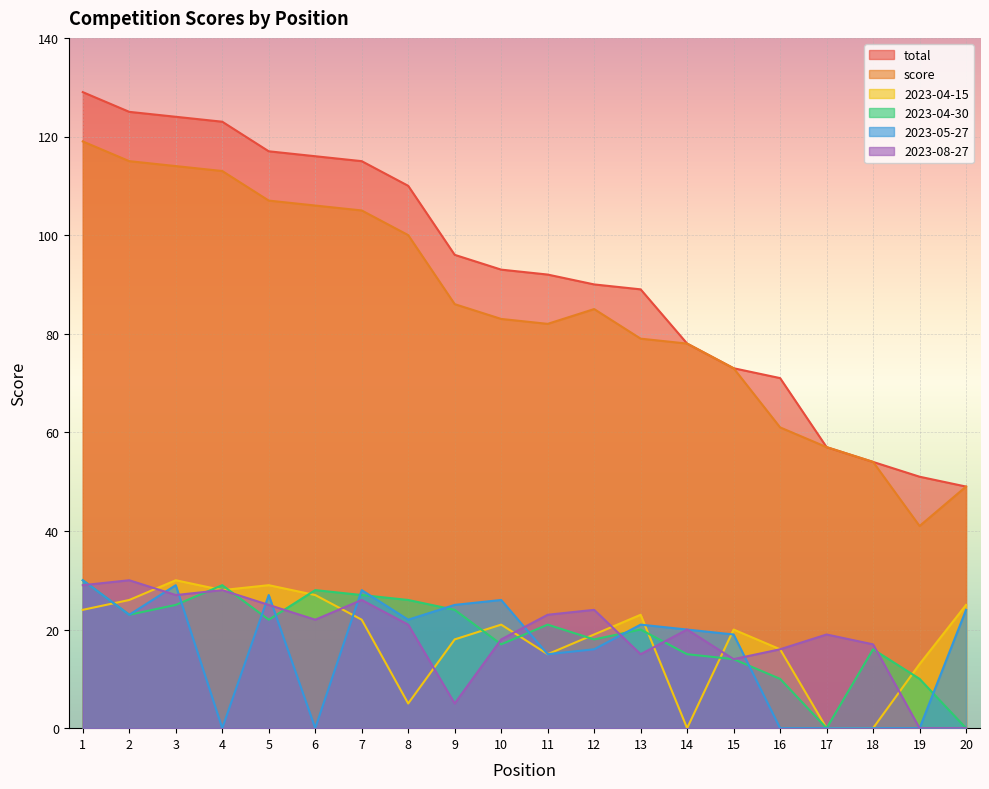

The 2023-08-27 series shows 30 at 2. True or false?

True